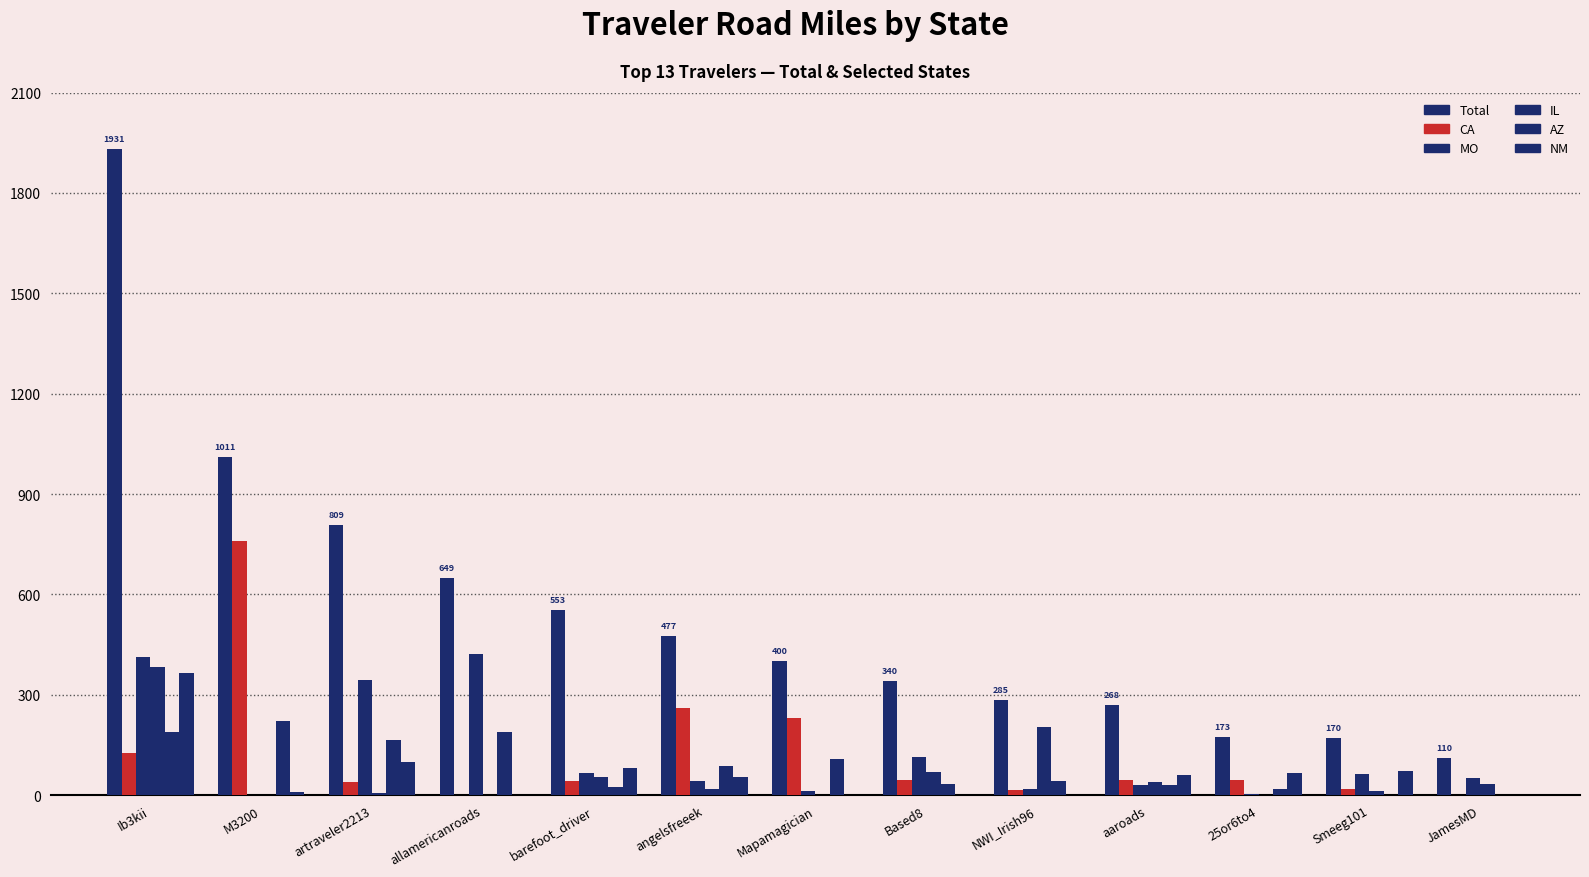

Are the bars horizontal?

No